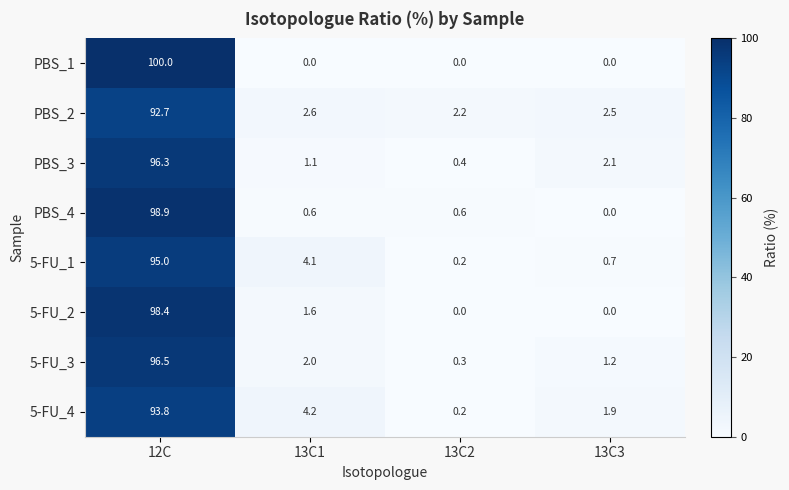

What is the approximate value of 5-FU_3 at 12C?

96.5